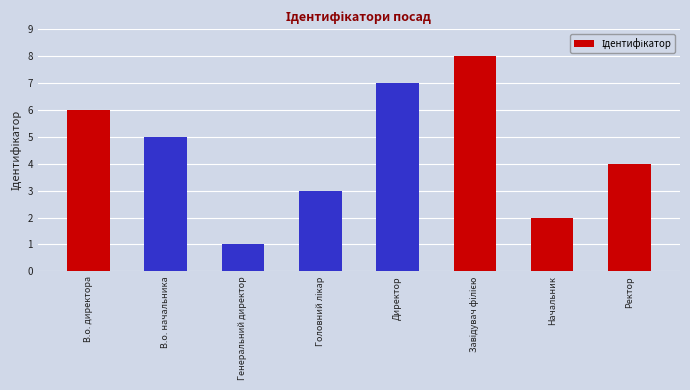

What is the change in value from В.о. директора to Начальник?

-4